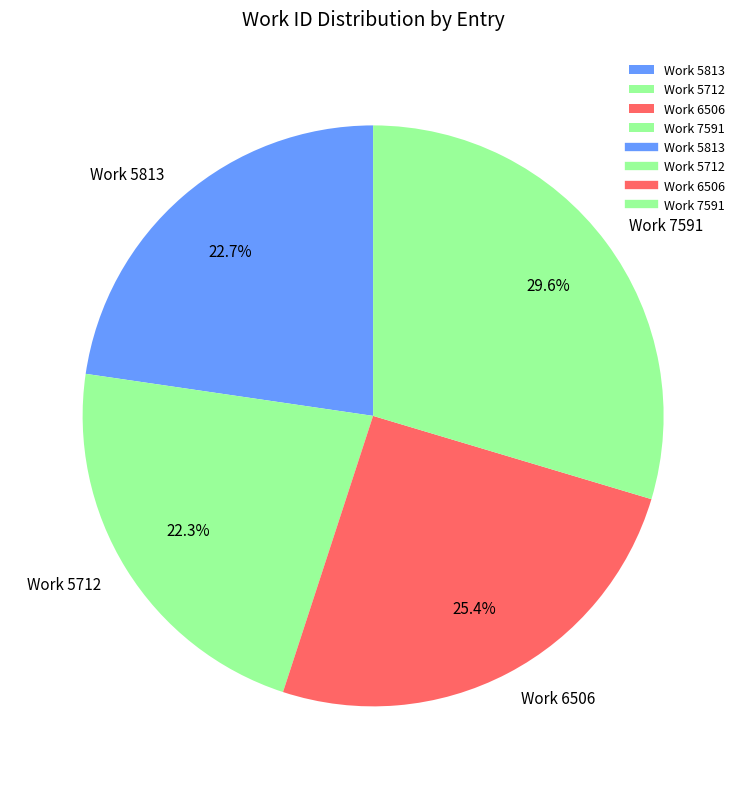

Is there any slice that represents more than half of the pie?

No